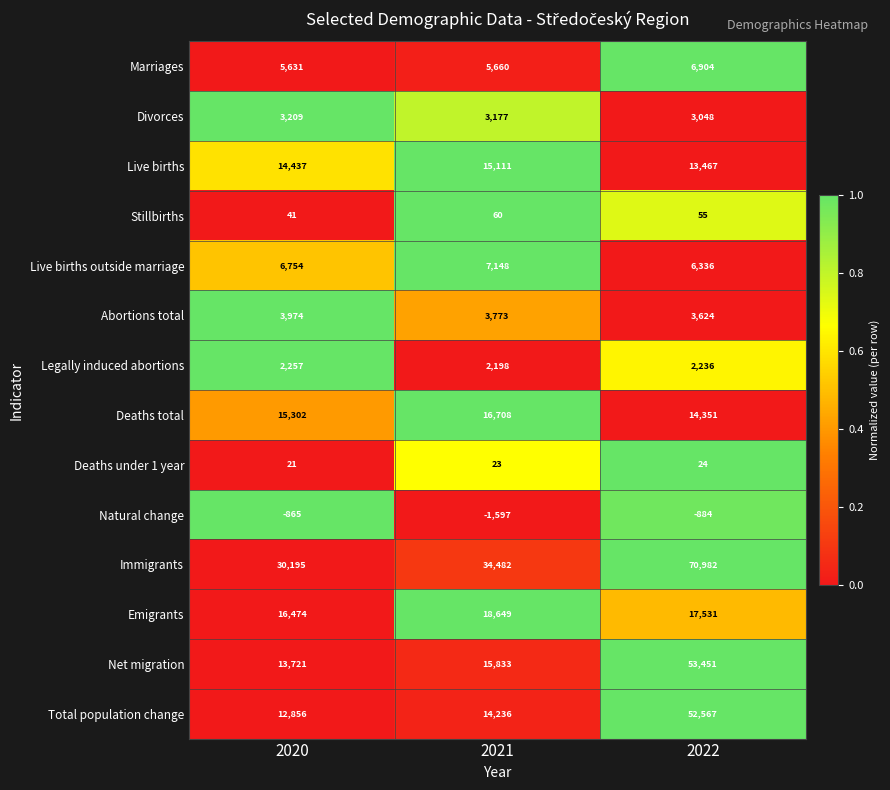

True or false: Abortions total has a value of 3773 at 2021.

True